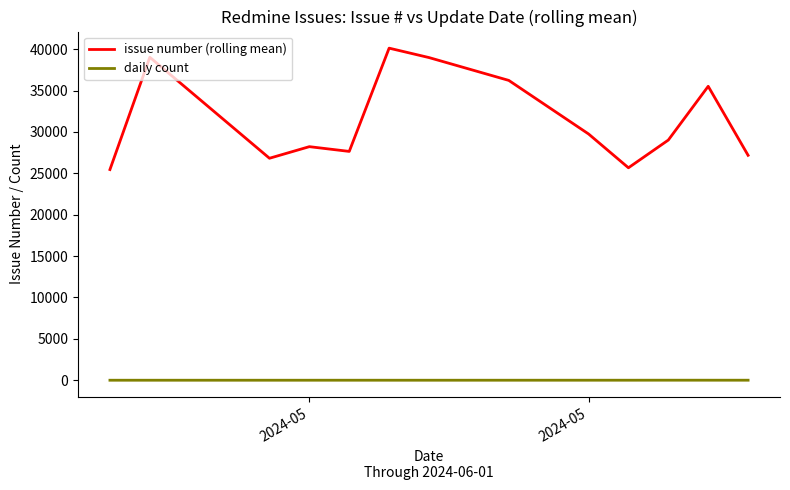

Does the chart display data point markers on the line(s)?

No